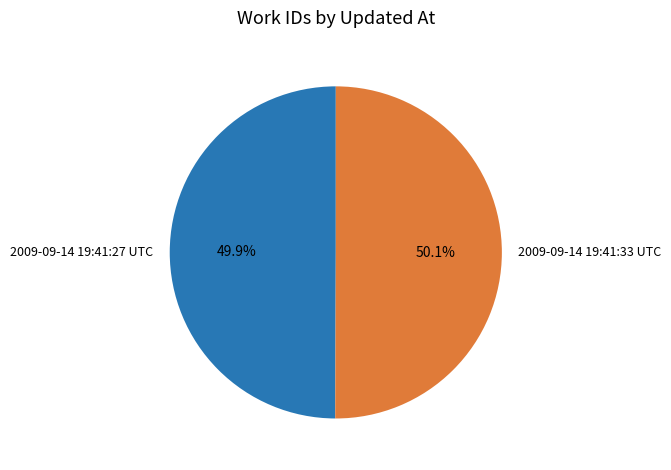

What is the ratio of the value at 2009-09-14 19:41:33 UTC to the value at 2009-09-14 19:41:27 UTC?

1.0